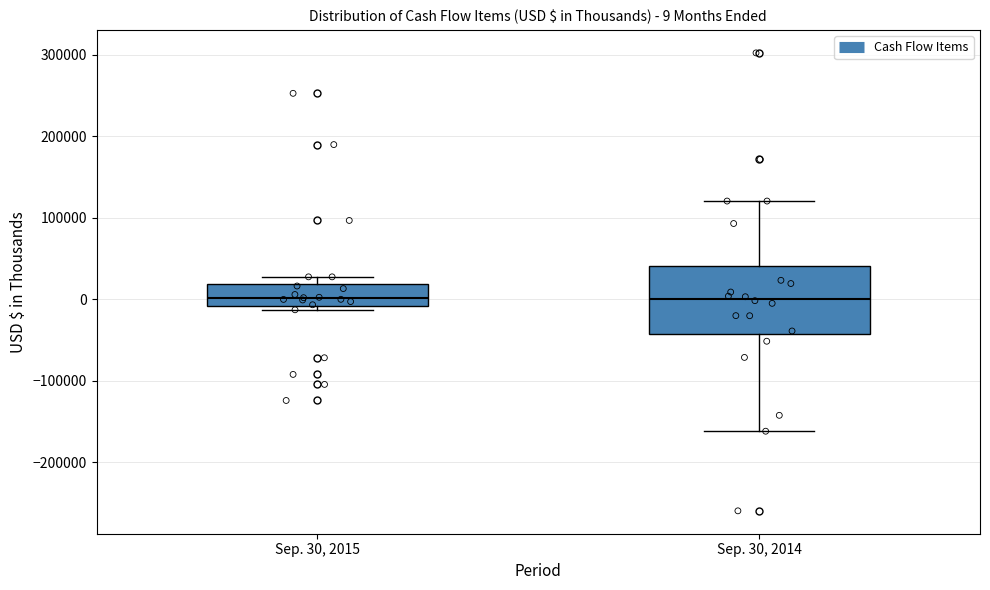

Which box is the tallest, from its lower edge to its upper edge?

Sep. 30, 2014